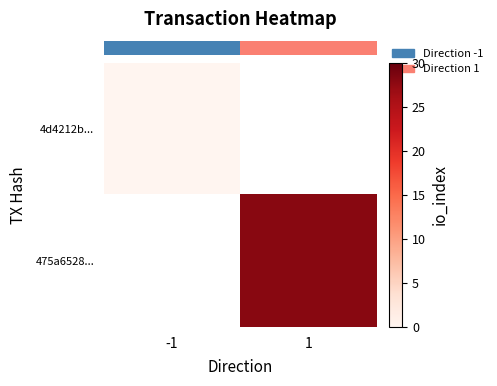

The value of row_1 at 1 is 28.0. True or false?

True